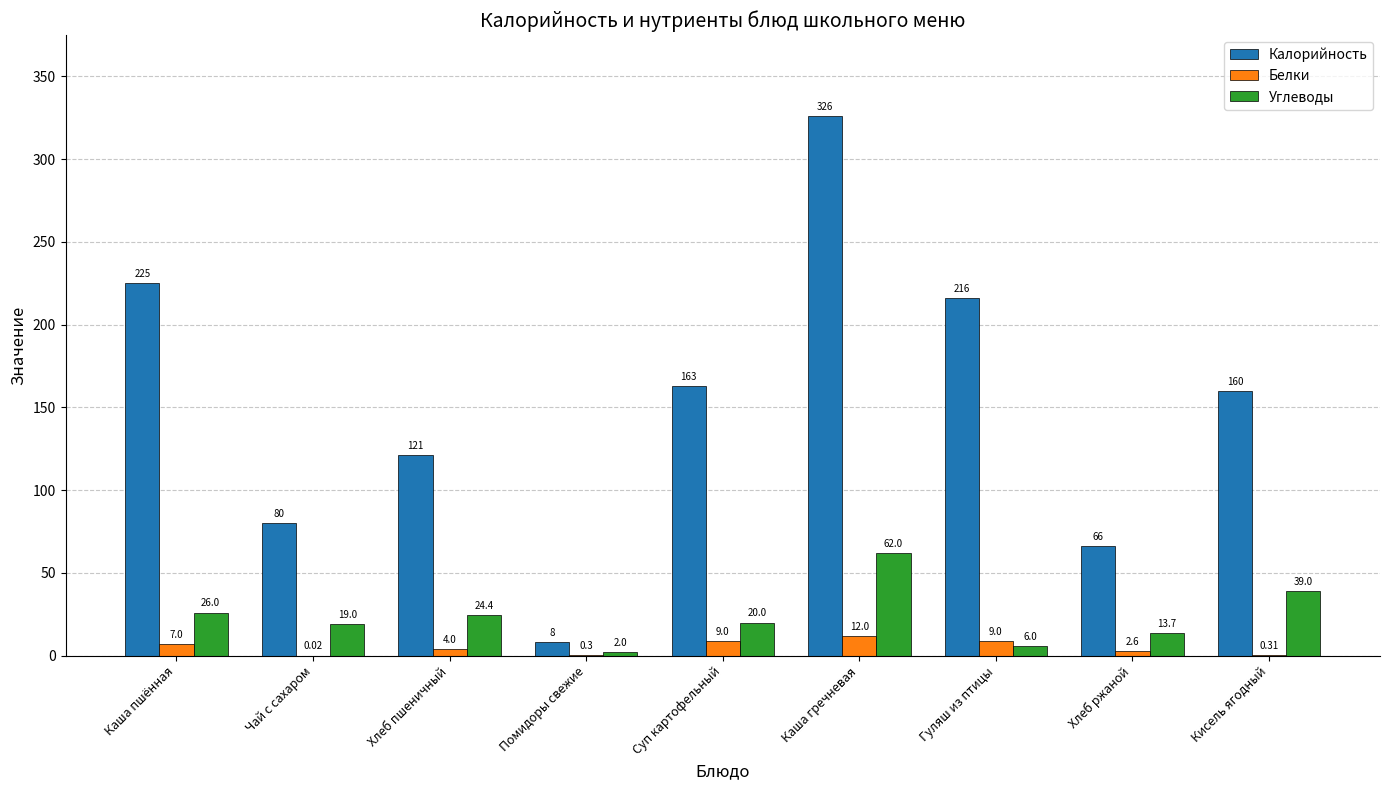

At which category is the sum across all series the highest?

Каша гречневая